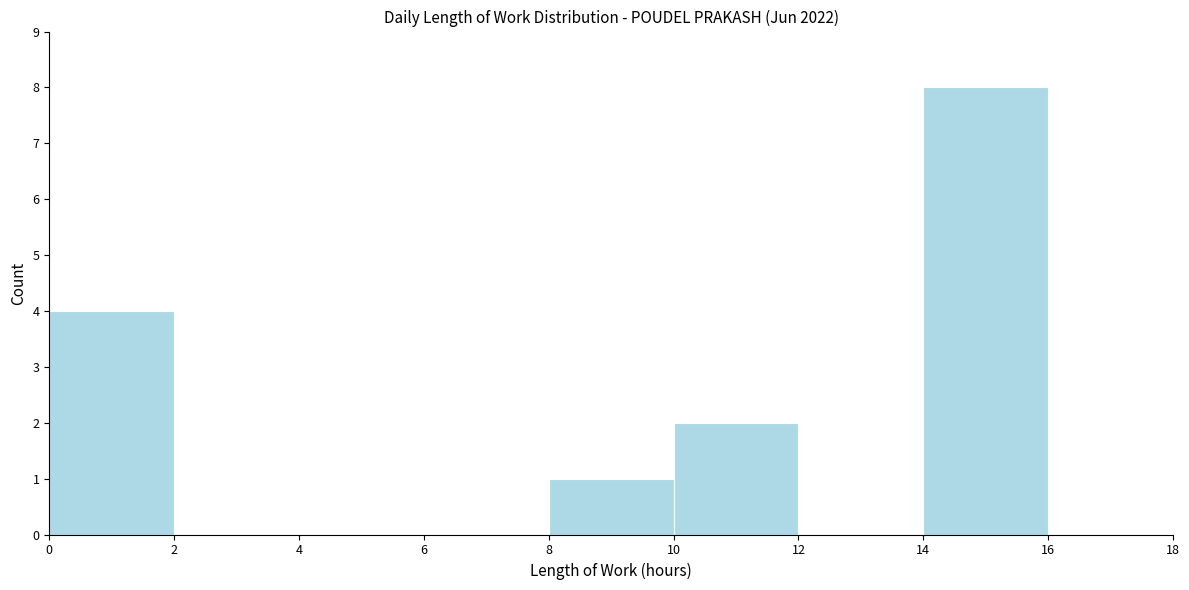

Reading left to right, transcribe this chart: for each bar, give the range it covers on the x-axis and its height. The values are not printed on the chart, so give them approximately, as read against the axis.

0 to 2: 4
2 to 4: 0
4 to 6: 0
6 to 8: 0
8 to 10: 1
10 to 12: 2
12 to 14: 0
14 to 16: 8
16 to 18: 0